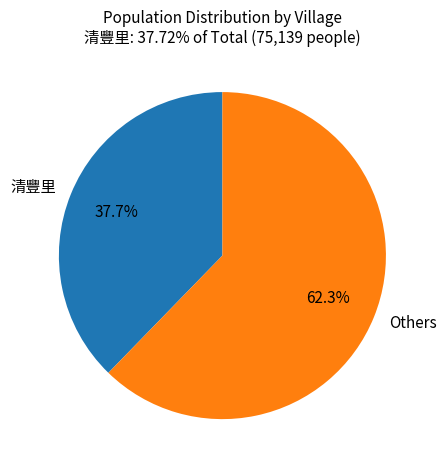

How much of the chart is everything except 清豐里?

62.3%